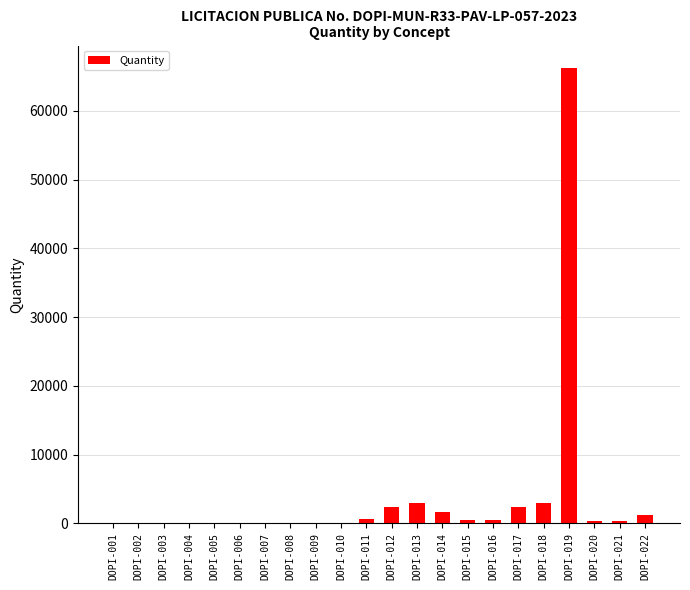

What is the sum of all values?

81961.8